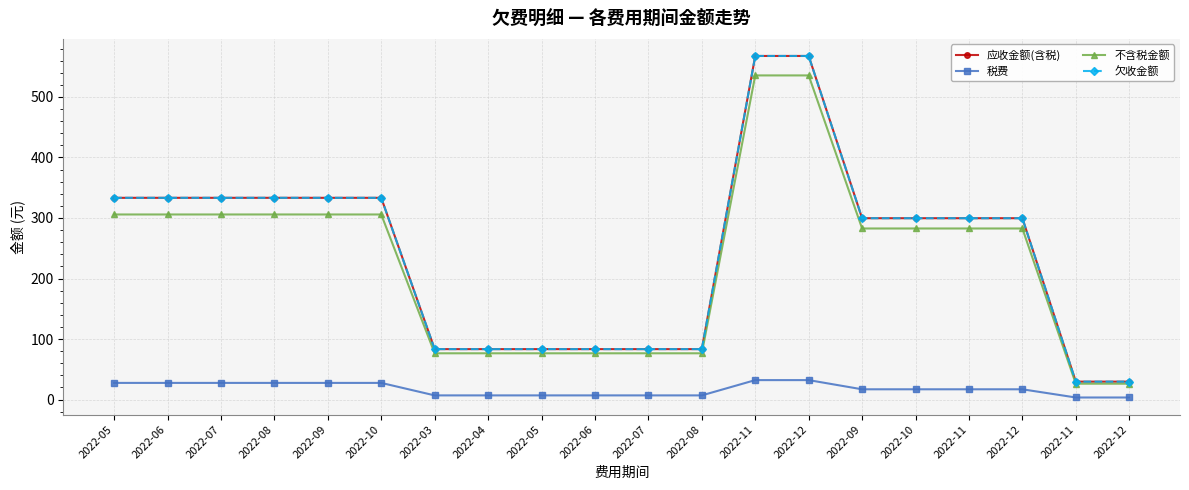

What is the difference between the maximum and second lowest values in the 应收金额(含税) series?

538.1